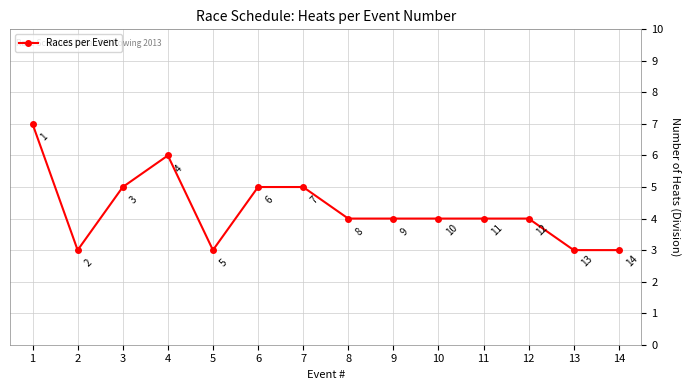

What is the ratio of the value at 1 to the value at 3?

1.4